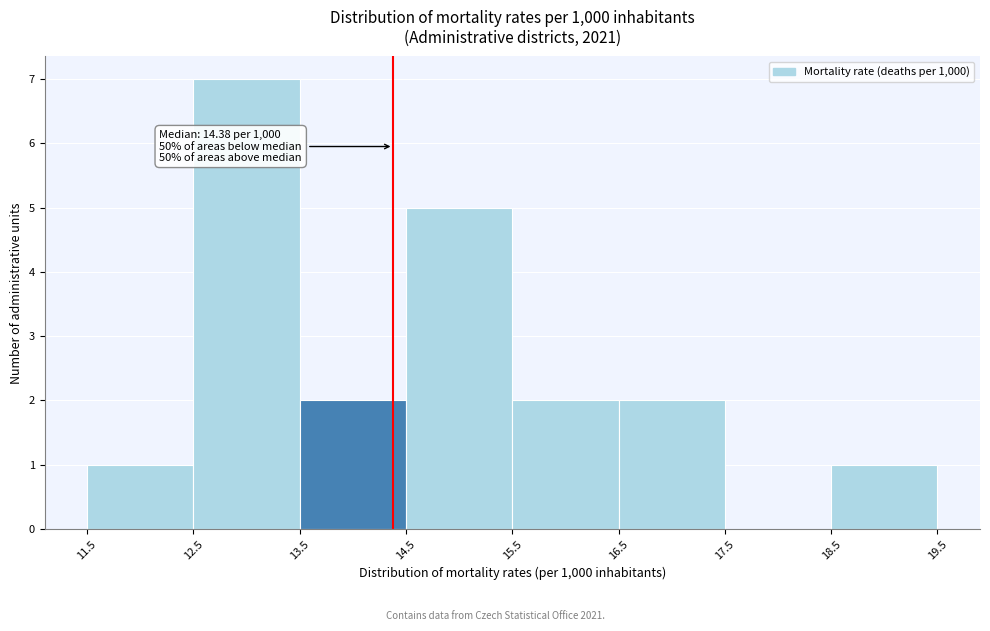

Over which range of the x-axis is the bar tallest?

12.5 to 13.5